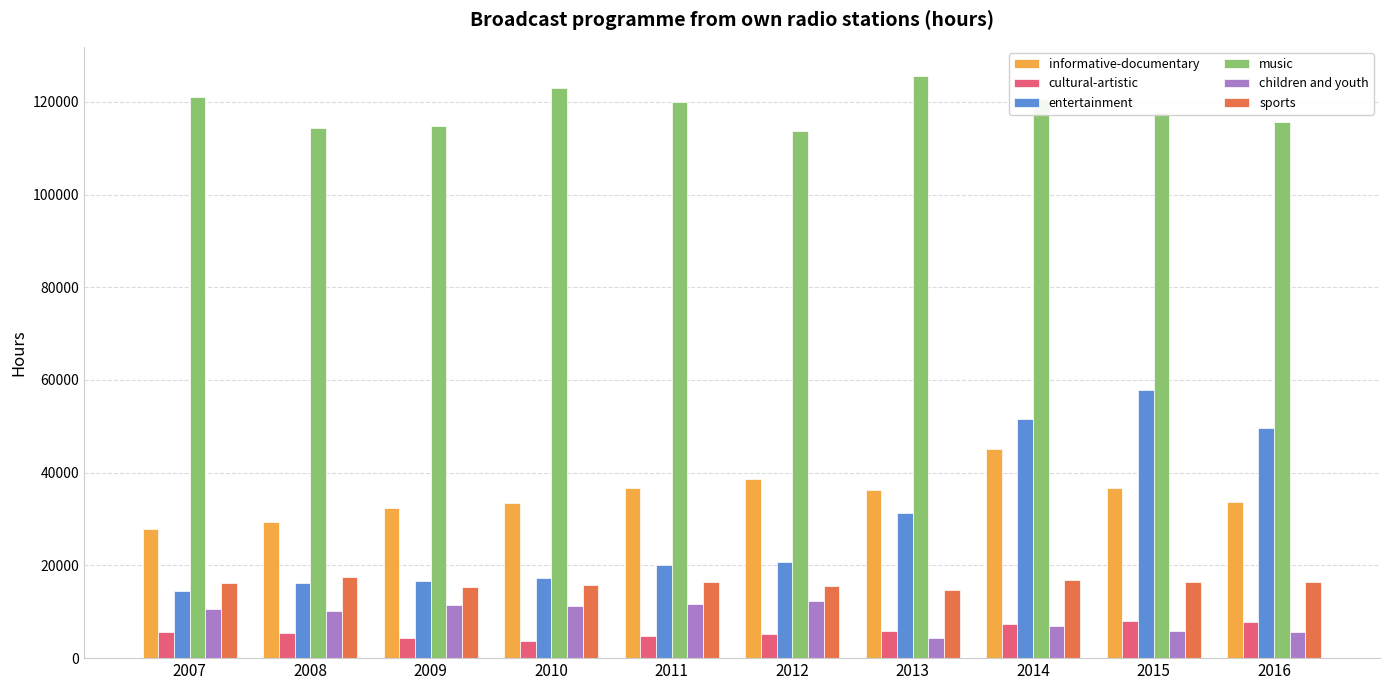

What is the lowest value of the cultural-artistic series?

3796